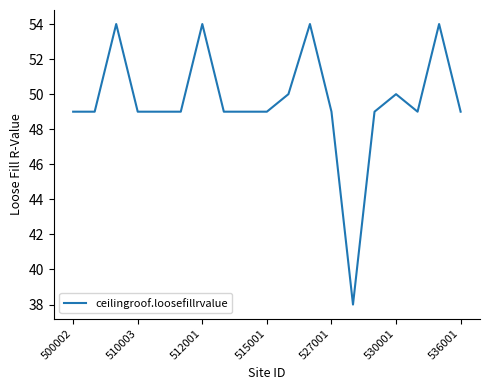

Is this an area chart (filled region under the line)?

No